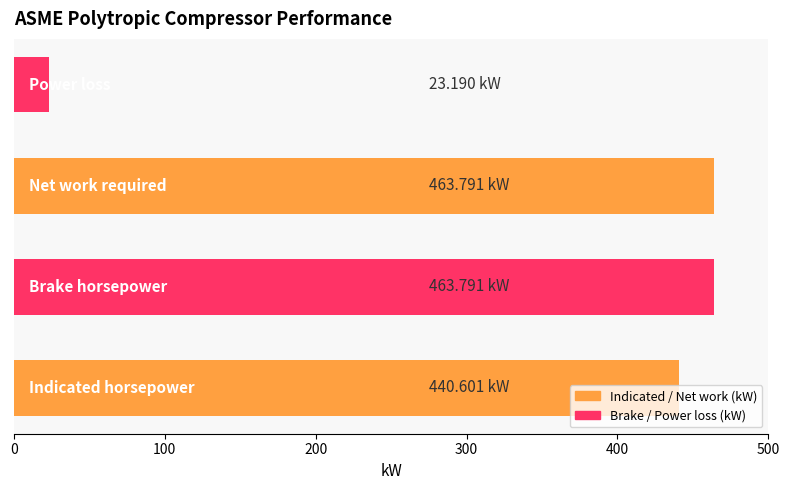

What is the difference between the maximum and minimum values?

440.6